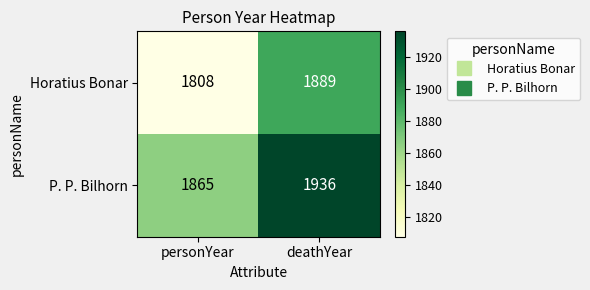

Which series changed the most between personYear and deathYear?

Horatius Bonar